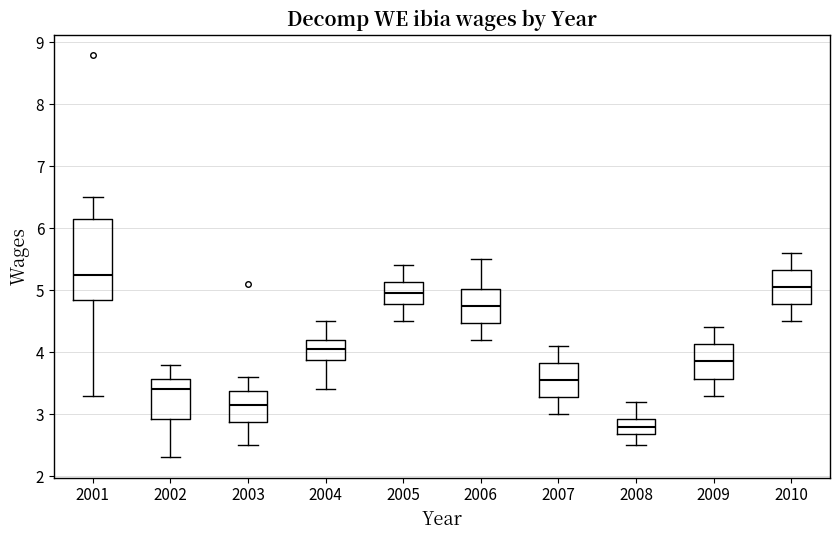

Which box has the lowest median line?

2008